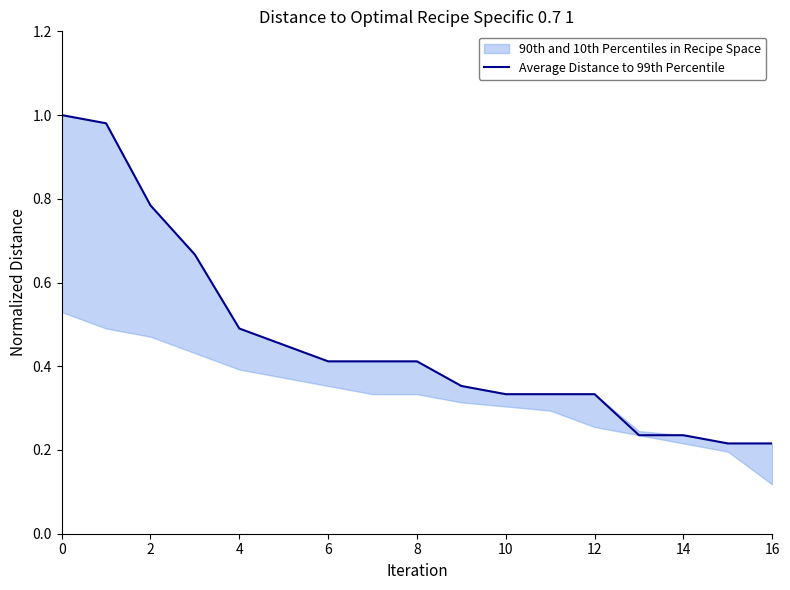

True or false: the data has more than 1 interior local peaks.

False